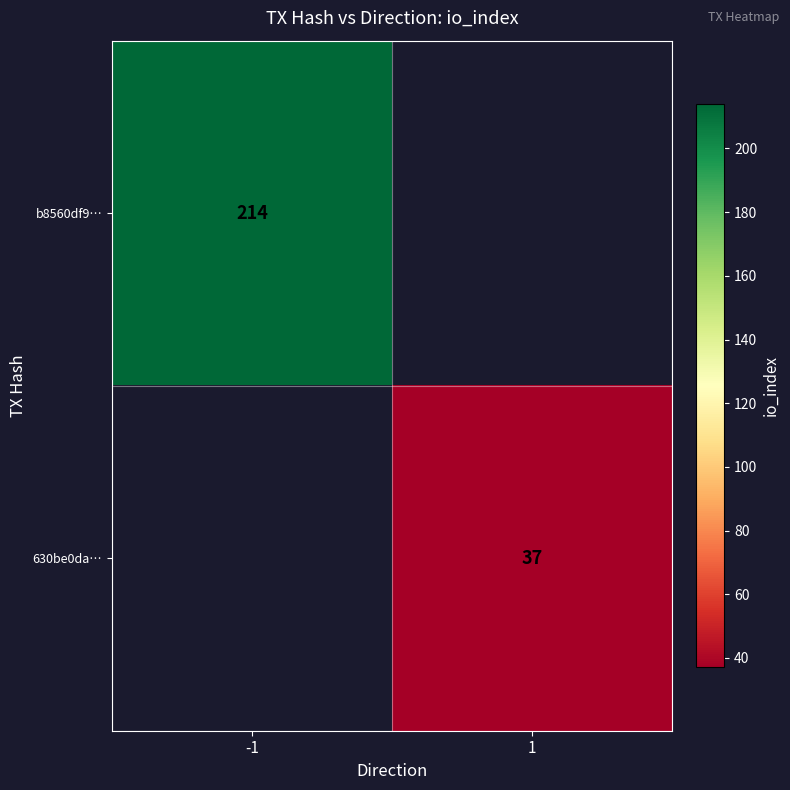

At how many categories does at least one series exceed 89?

1